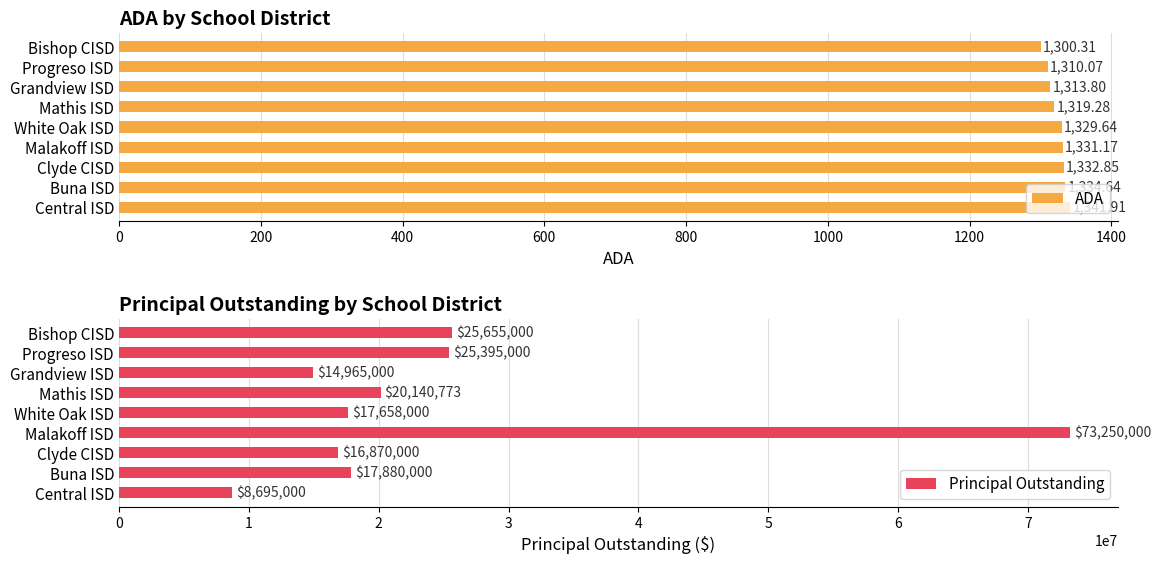

Reading left to right, transcribe all the data shown in this chart.

ADA: 1341.9	1334.6	1332.8	1331.2	1329.6	1319.3	1313.8	1310.1	1300.3
Principal Outstanding: 8695000.0	17880000.0	16870000.0	73250000.0	17658000.0	20140773.0	14965000.0	25395000.0	25655000.0